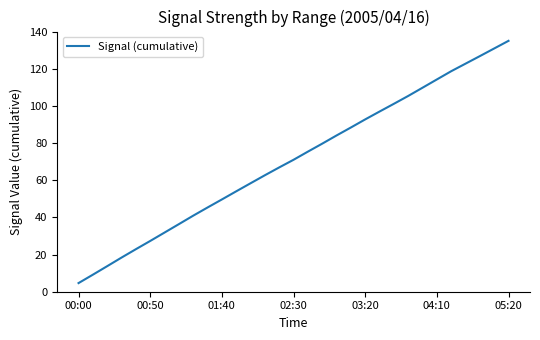

What is the maximum value shown in the chart?

135.0